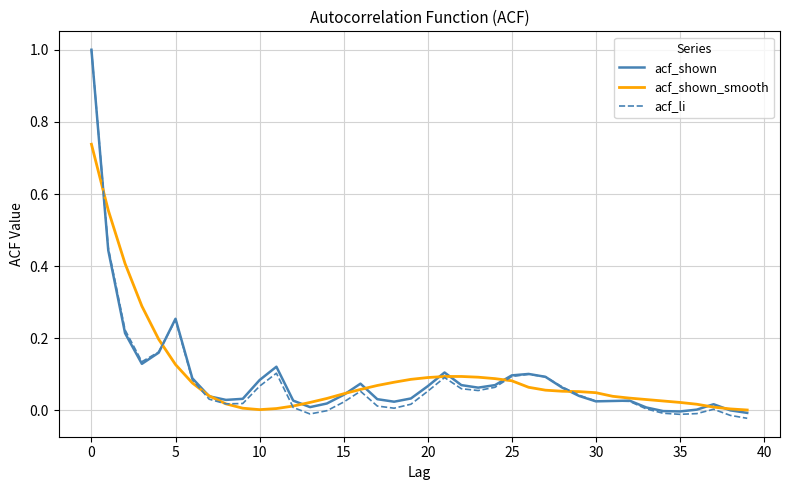

What is the maximum value shown in the chart?

1.0